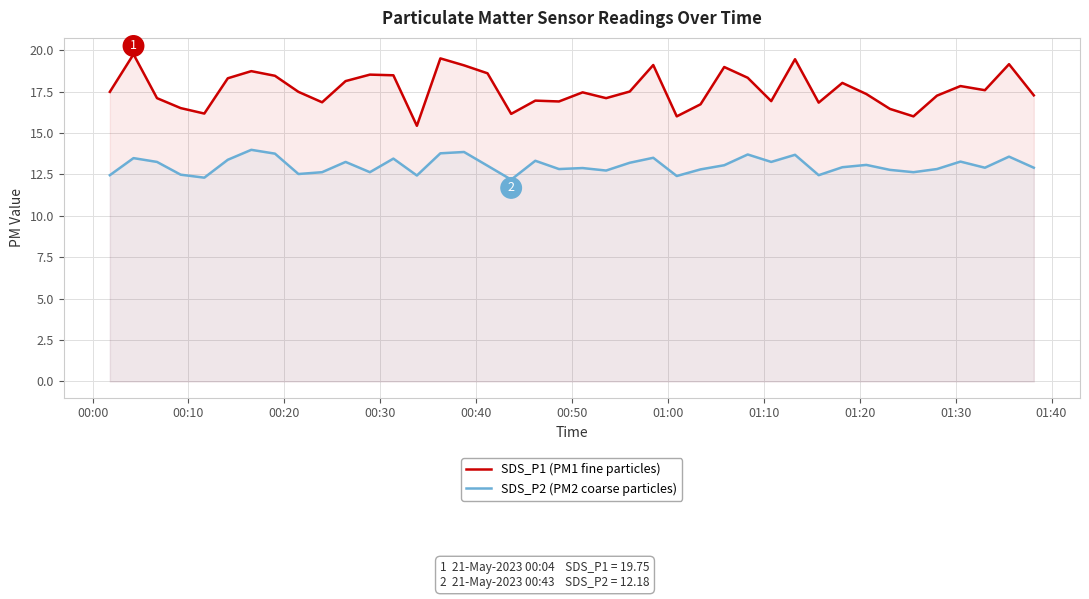

Which series has the widest spread of values?

SDS_P1 (PM1 fine particles)